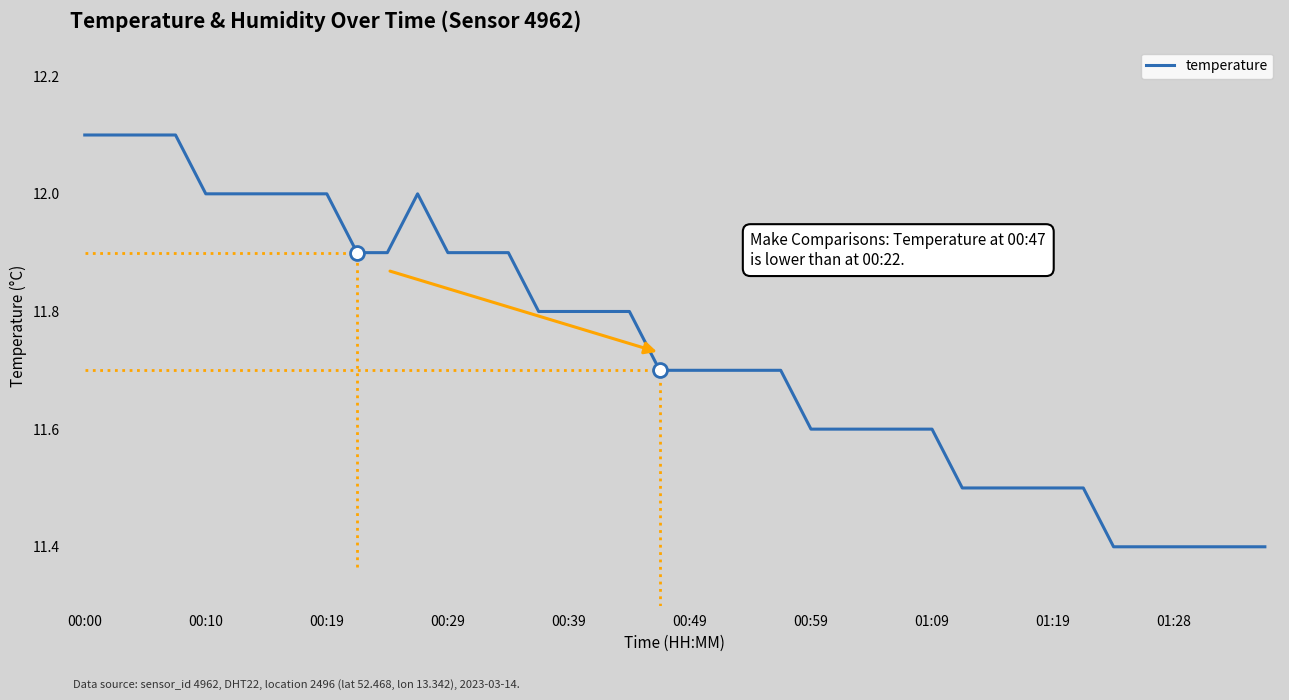

What is the average value?

11.7